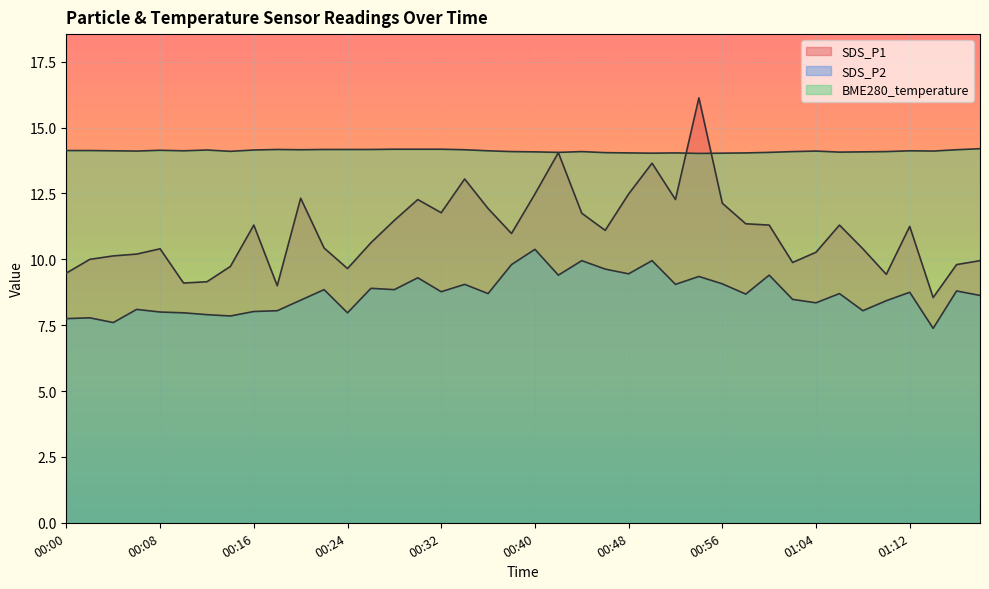

Is the value of SDS_P1 at 00:30 greater than the value of BME280_temperature at 01:04?

No